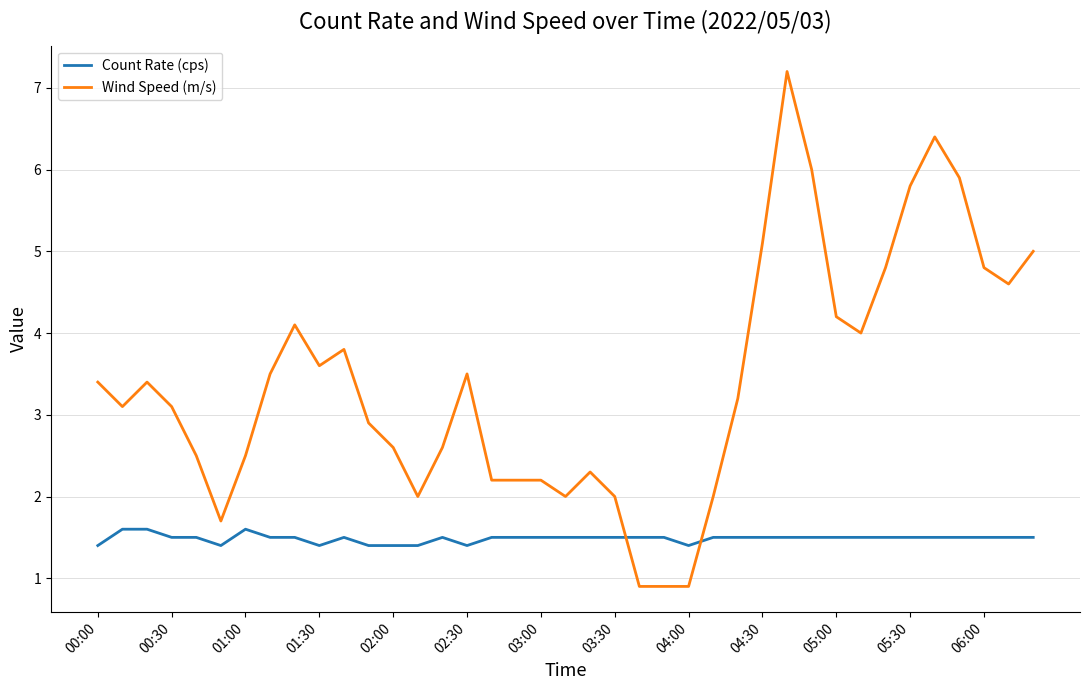

How many lines are shown in the chart?

2